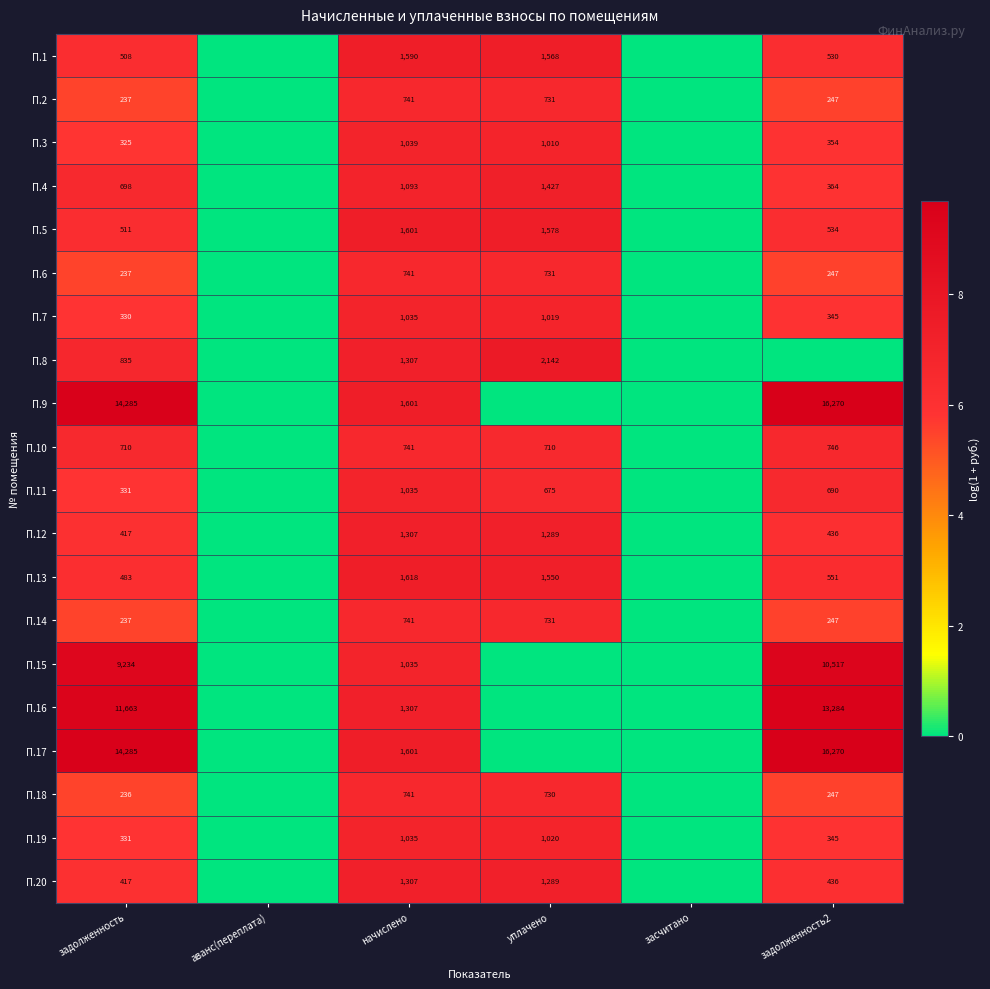

Is it true that П.3 equals 452 at задолженность?

False